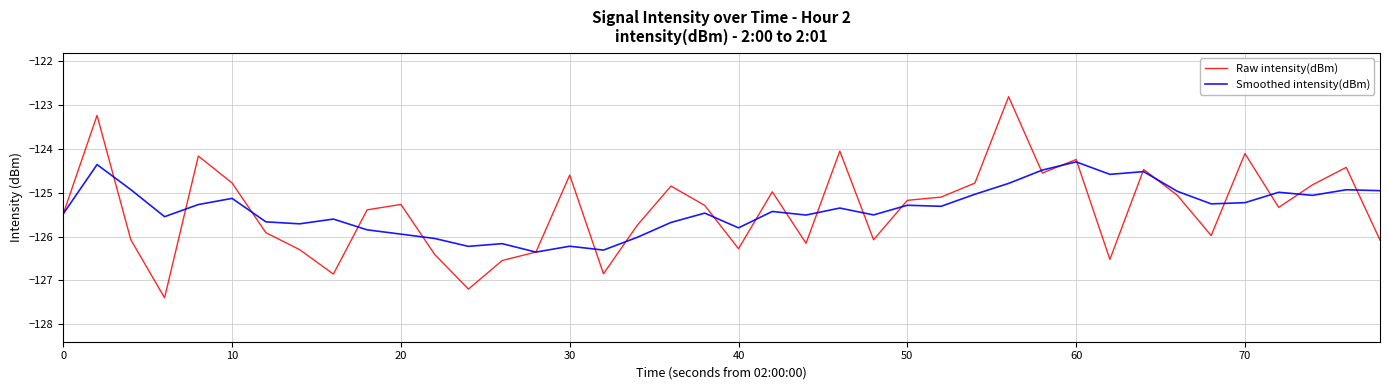

Rank the series by their maximum value, from lowest to highest.

Smoothed intensity(dBm), Raw intensity(dBm)